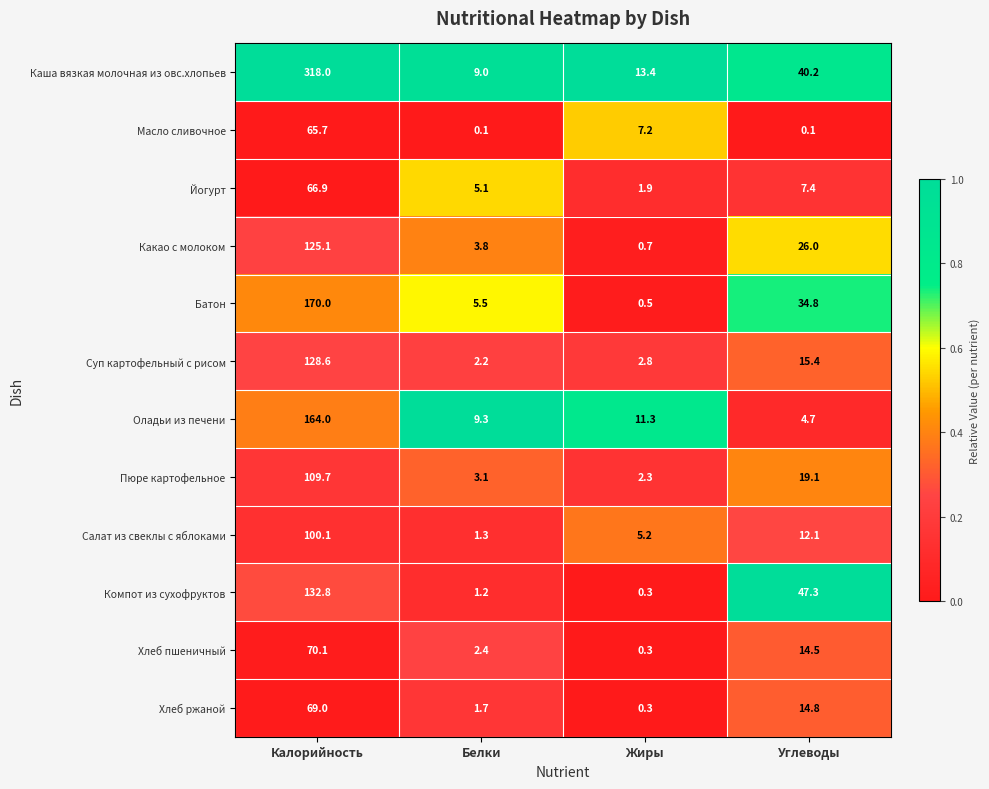

At which category does the chart reach its peak across all series?

Калорийность